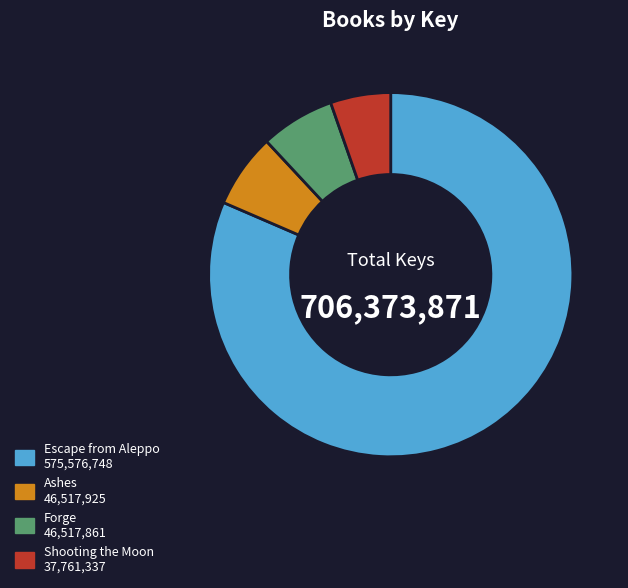

Is Escape from Aleppo the majority of the pie?

Yes